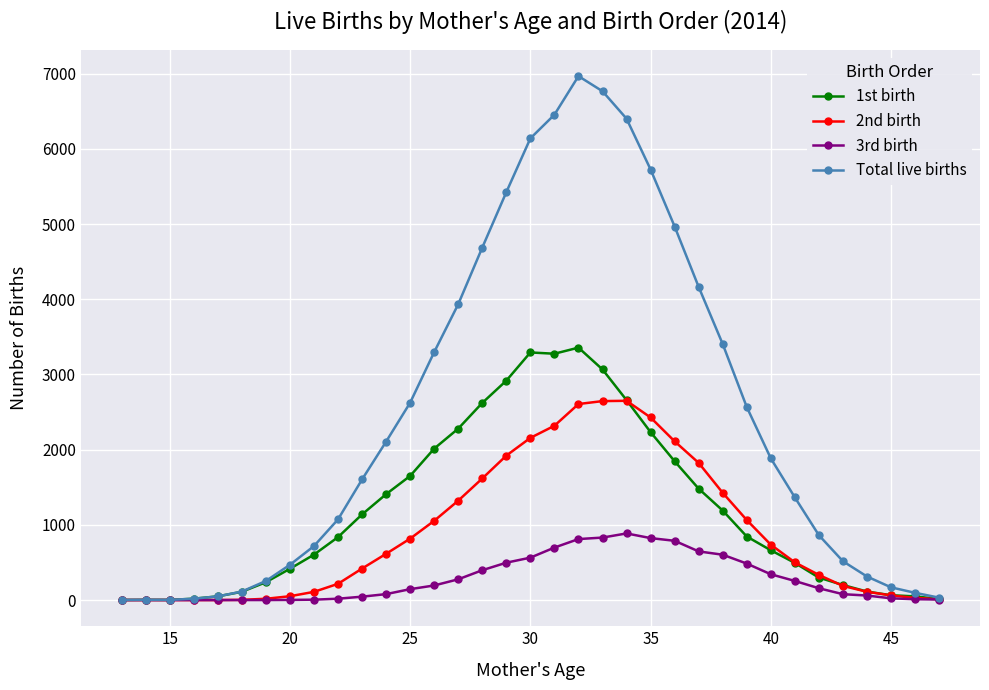

True or false: 1st birth has more than 1 points higher than both neighbors.

True